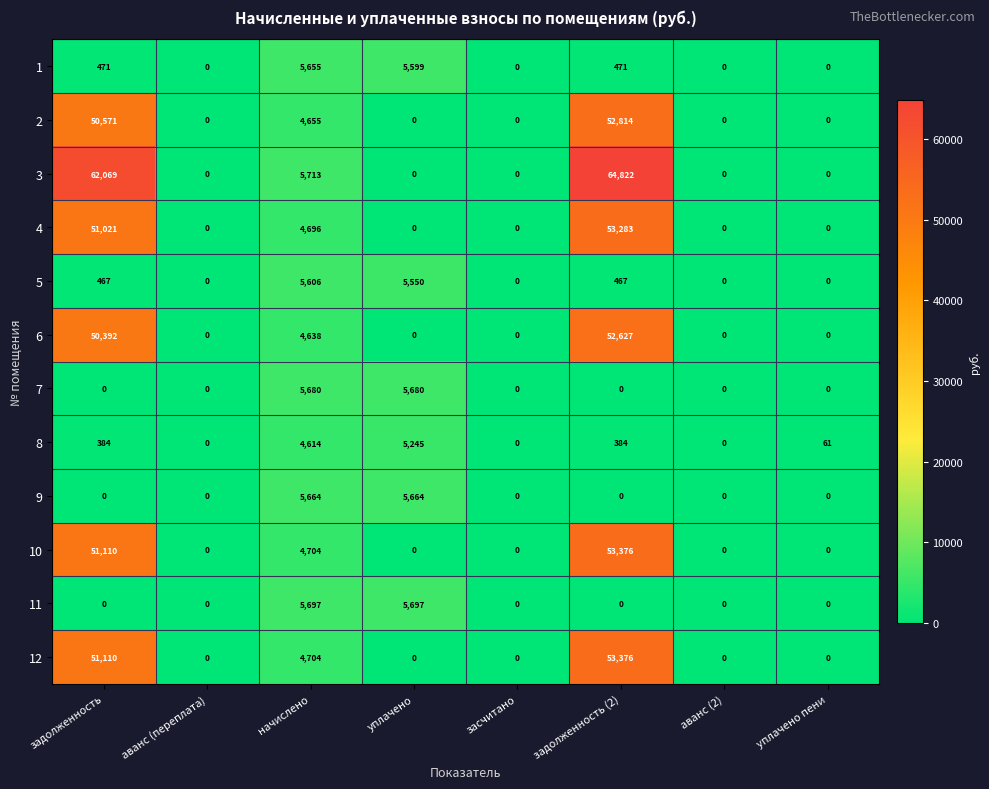

What is the spread (max minus min) of values at задолженность?

62069